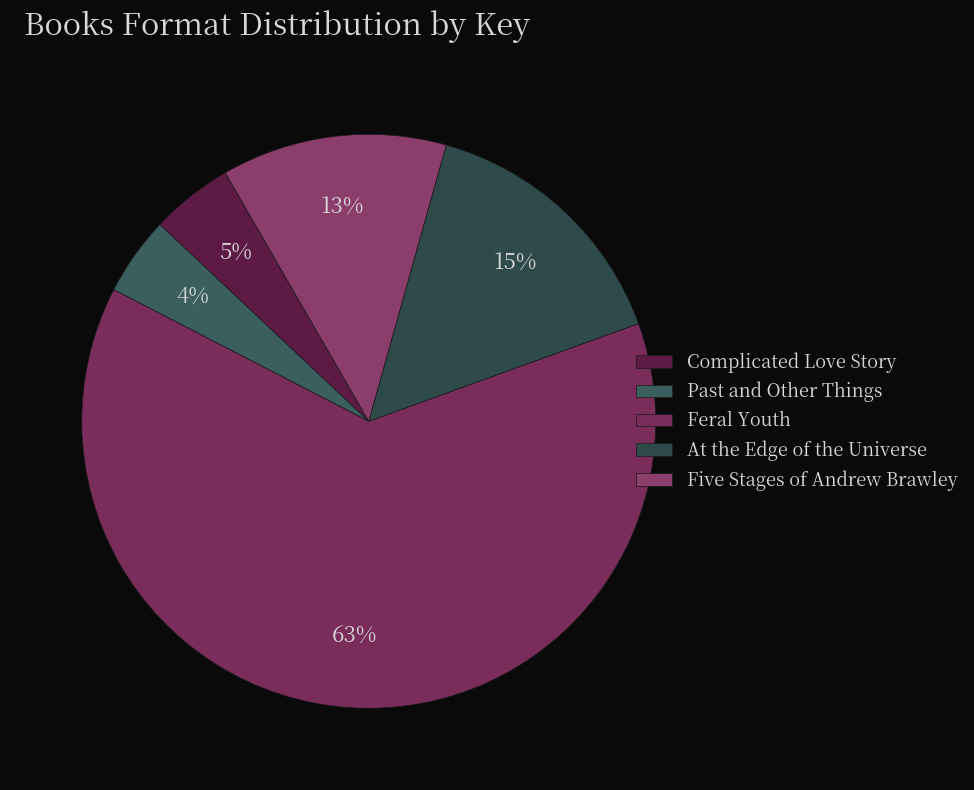

To the nearest percent, what is the difference between the largest and smallest slice percentages?

59%